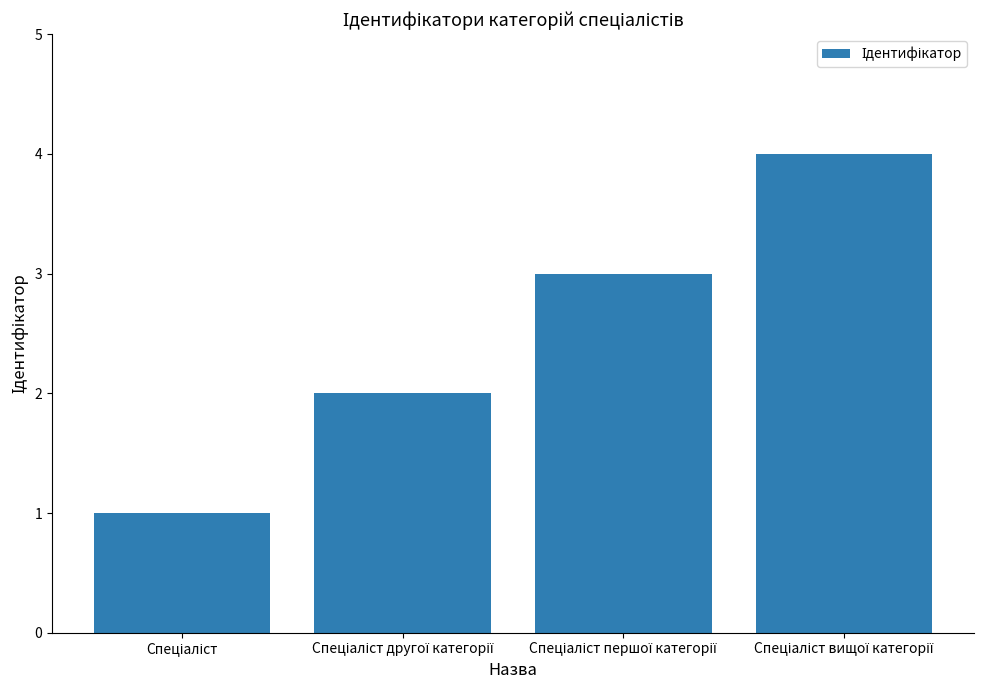

What is the greatest value displayed?

4